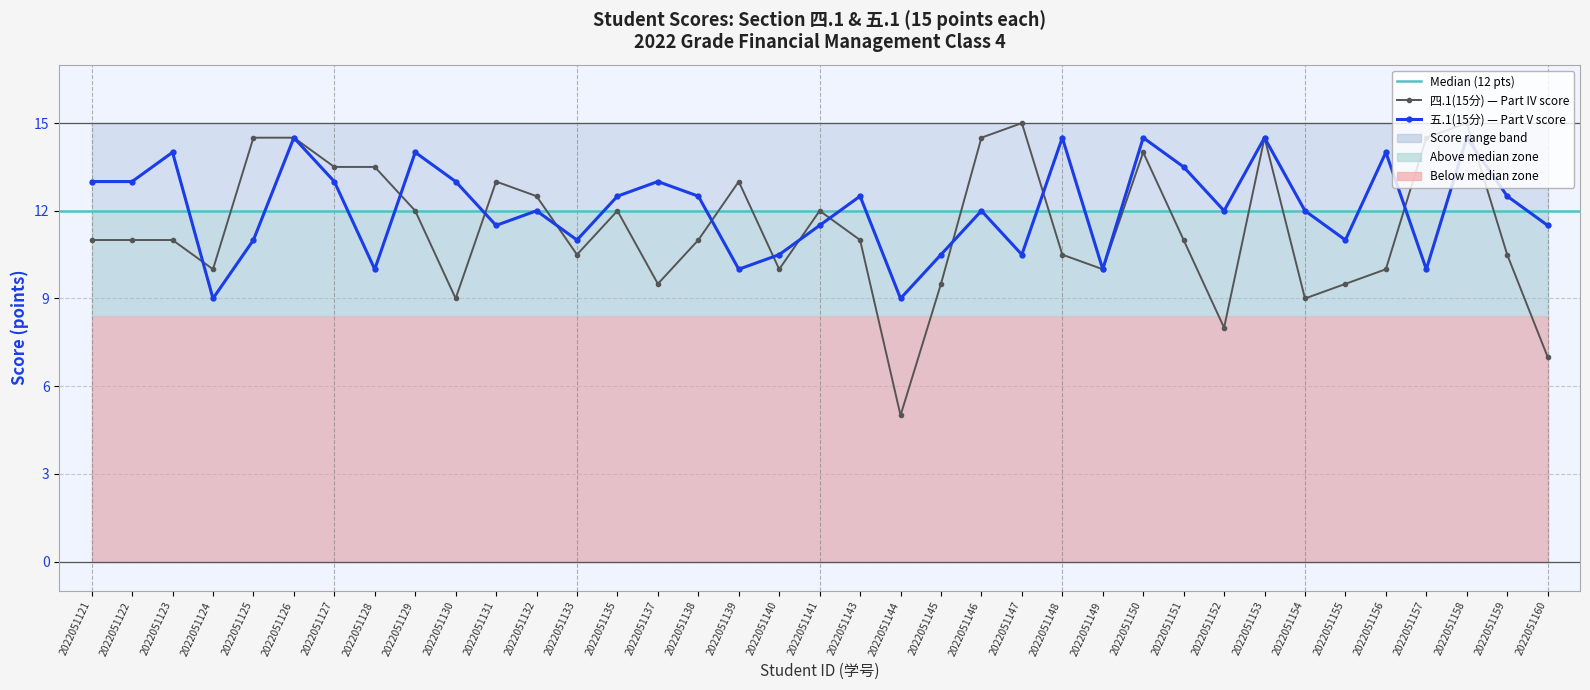

What is the value of the 四.1(15分) point at the 13th from the left?

10.5